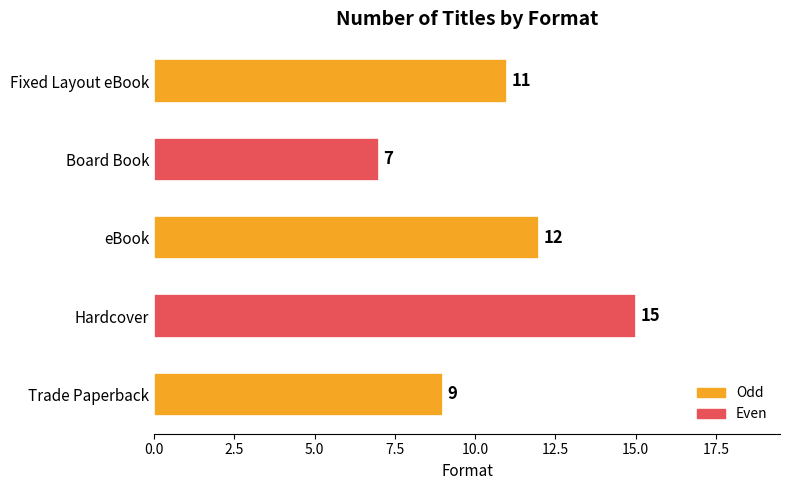

How many values are between 9 and 12?

3